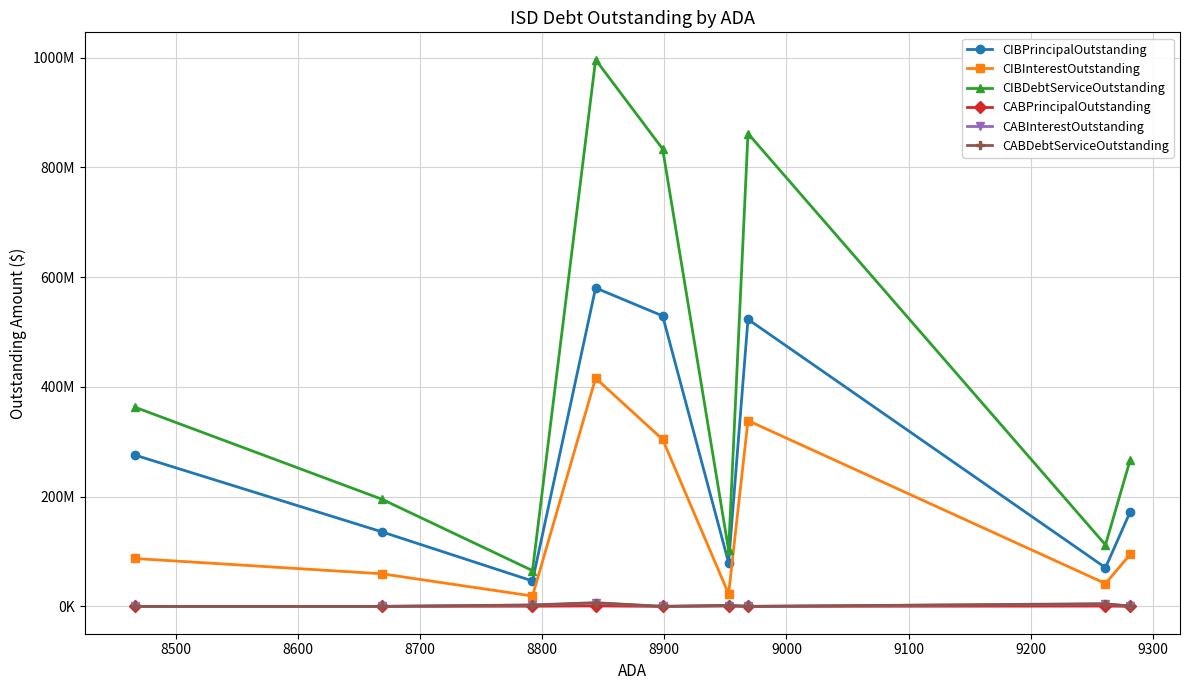

Is the value of CABInterestOutstanding at 8900 greater than the value of CIBPrincipalOutstanding at 9100?

No